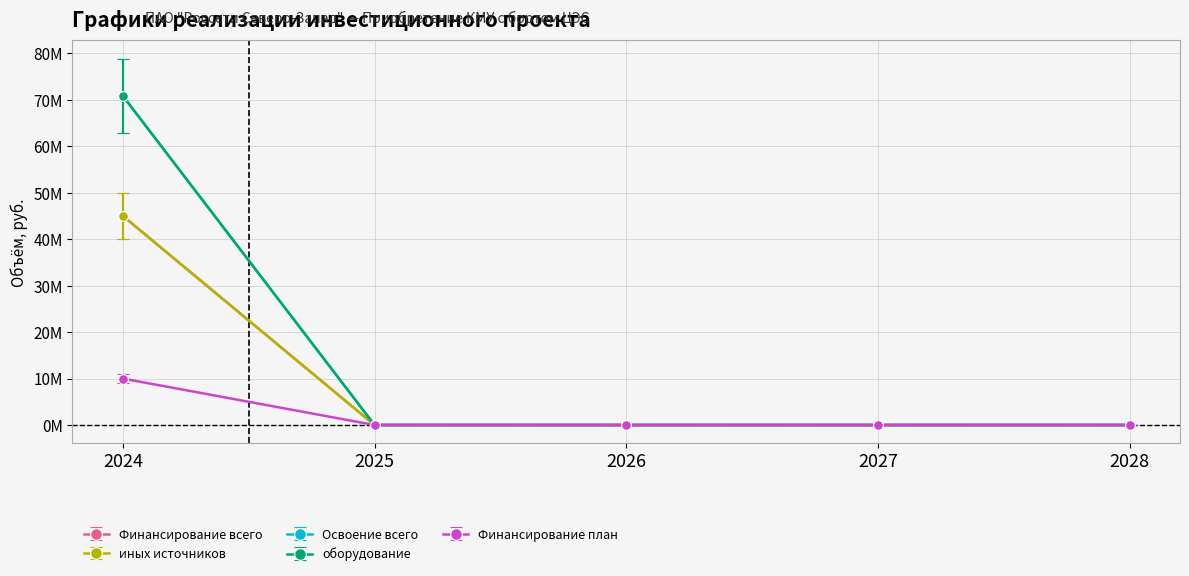

At which category is the sum across all series the highest?

2024